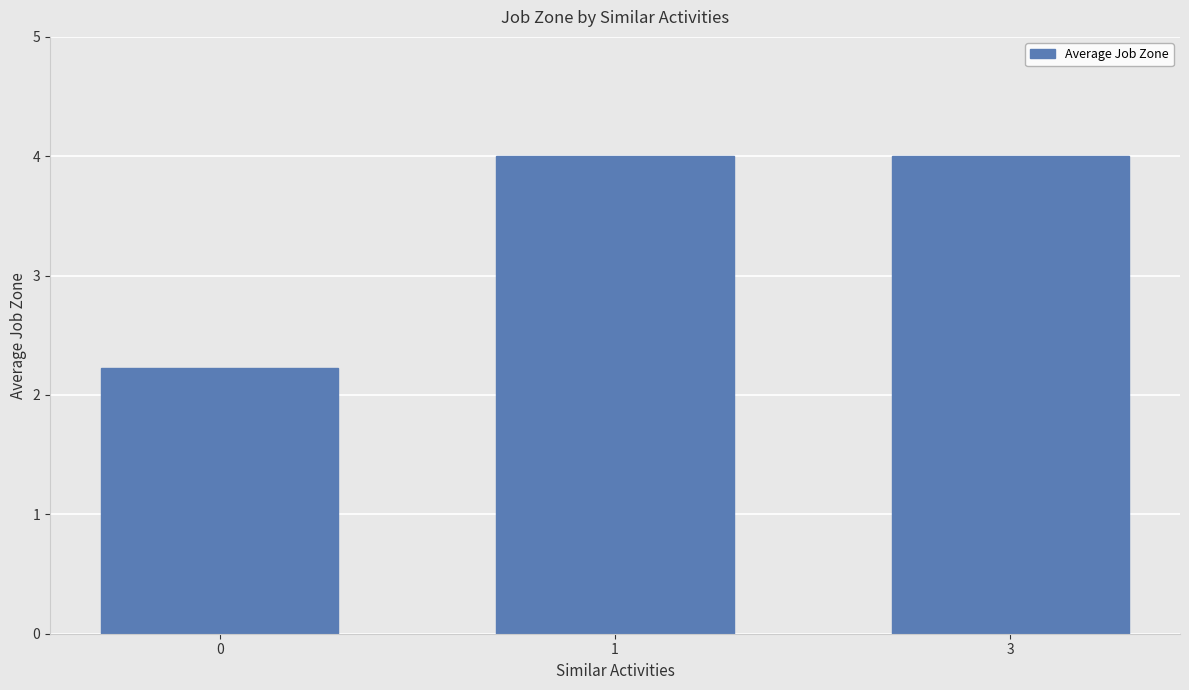

What is the sum of all values?

10.2